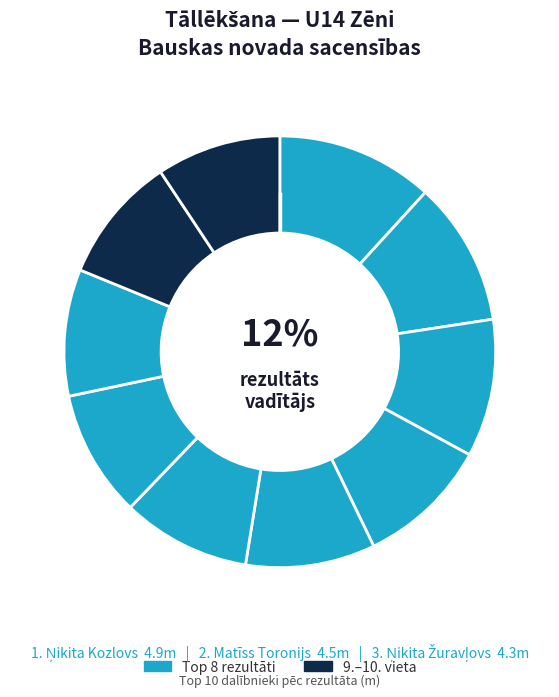

How many slices are in this pie chart?

10